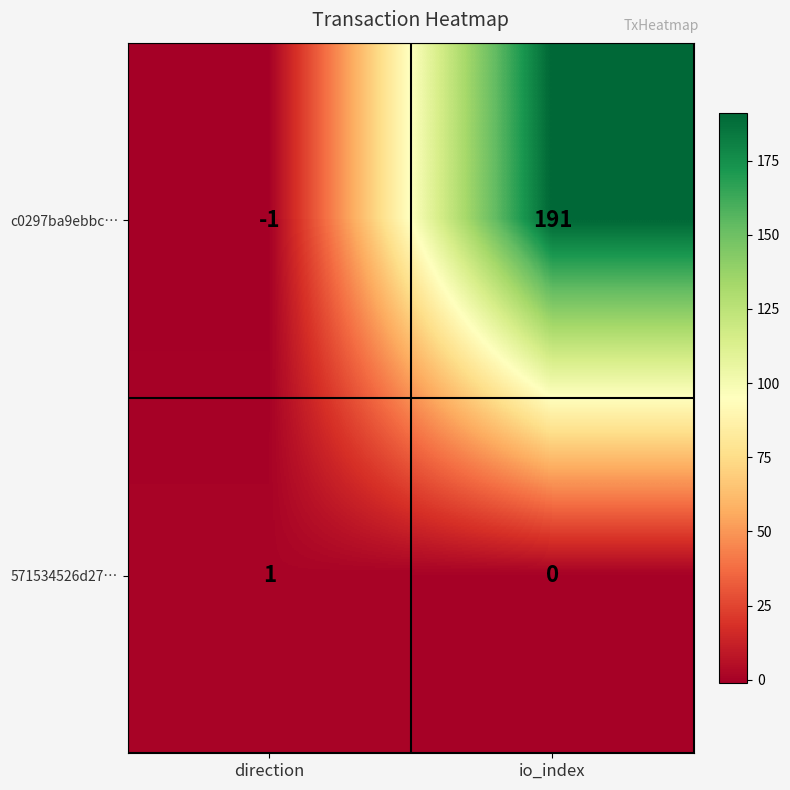

Which label corresponds to the smallest value in the chart?

direction